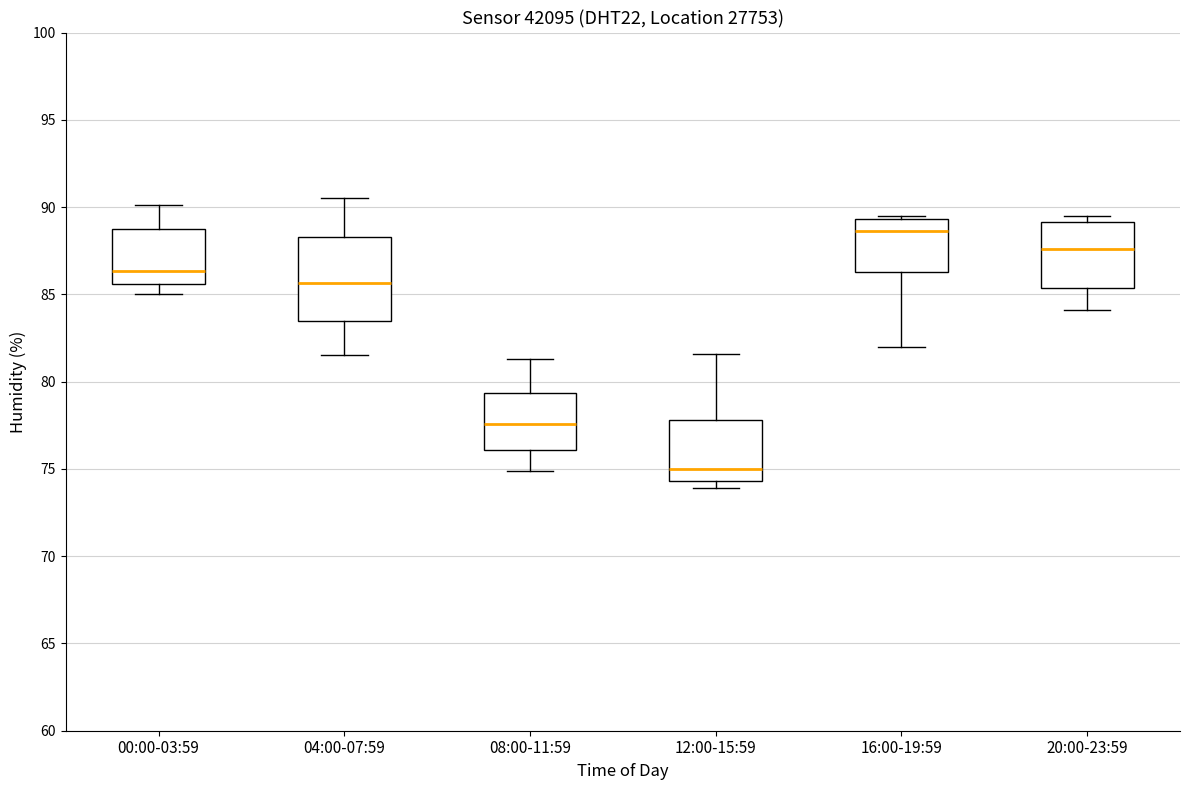

Comparing the boxes themselves (not the whiskers), which one is the tallest?

04:00-07:59